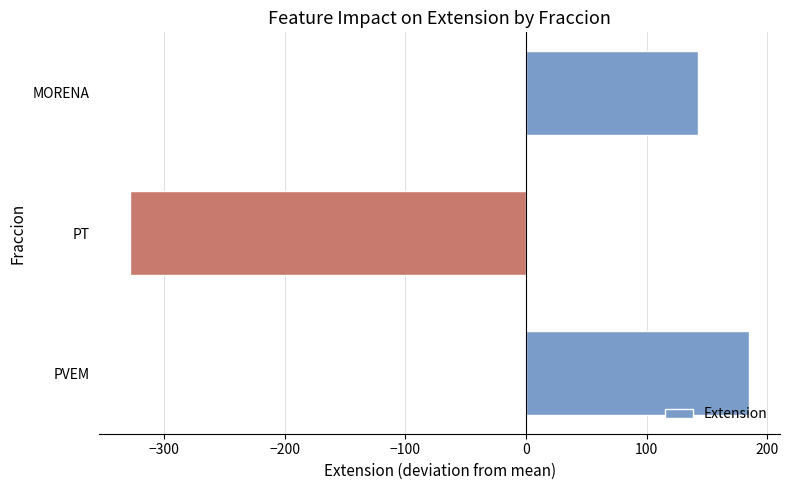

How many bars are there in total?

3